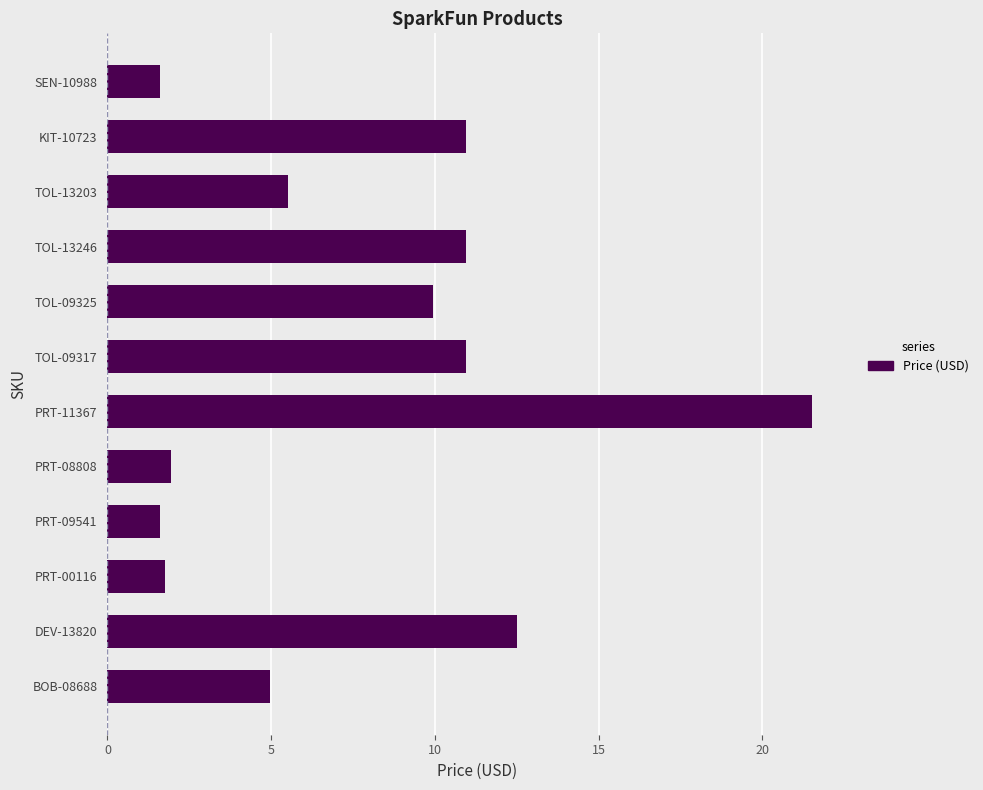

Are the bars horizontal?

Yes